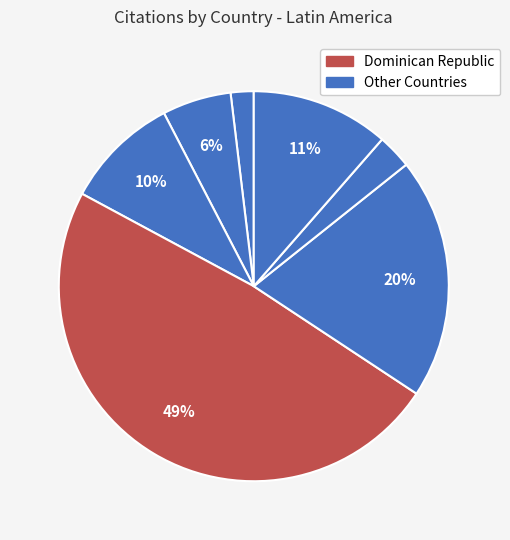

Count the number of slices in the pie.

7